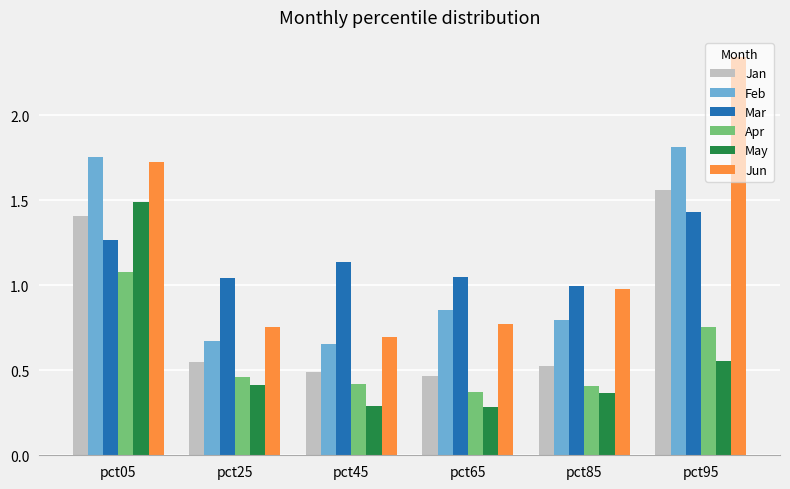

The value of May at pct95 is 0.8. True or false?

False